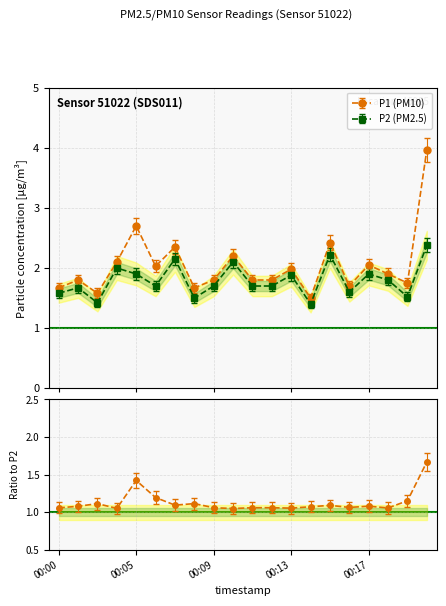

List the labels in order of P2 value, smallest first.

00:14, 00:02, 00:08, 00:19, 00:00, 00:16, 00:01, 00:06, 00:09, 00:11, 00:12, 00:18, 00:13, 00:05, 00:17, 00:03, 00:10, 00:07, 00:15, 00:20